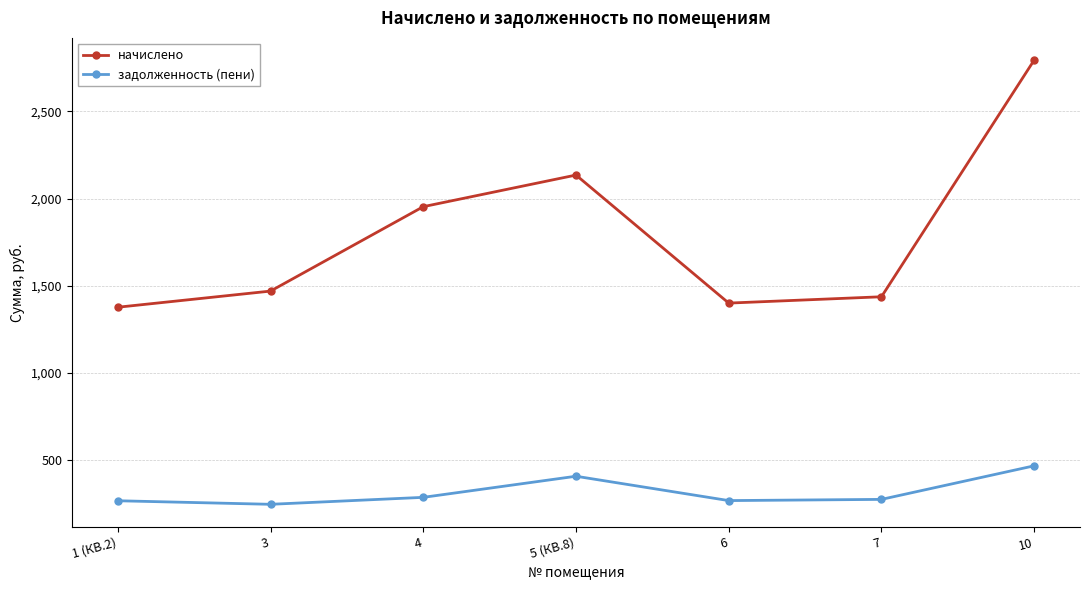

At which category is the sum across all series the highest?

10